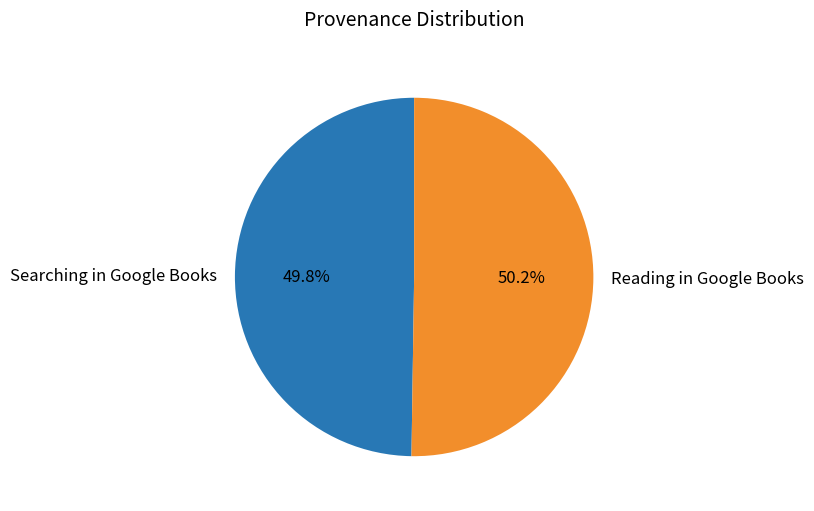

Do Reading in Google Books and Searching in Google Books together represent more than half of the pie?

Yes